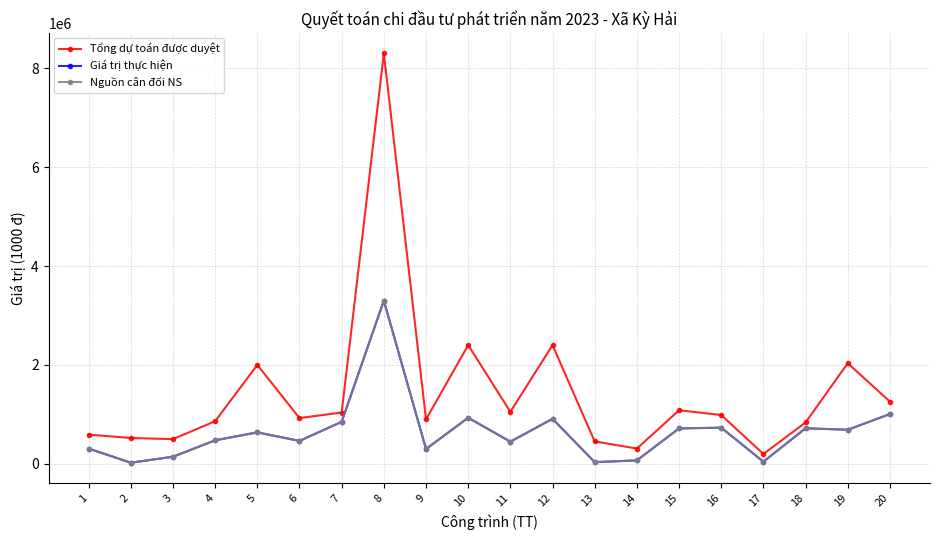

What is the average value of the Giá trị thực hiện series?

640064